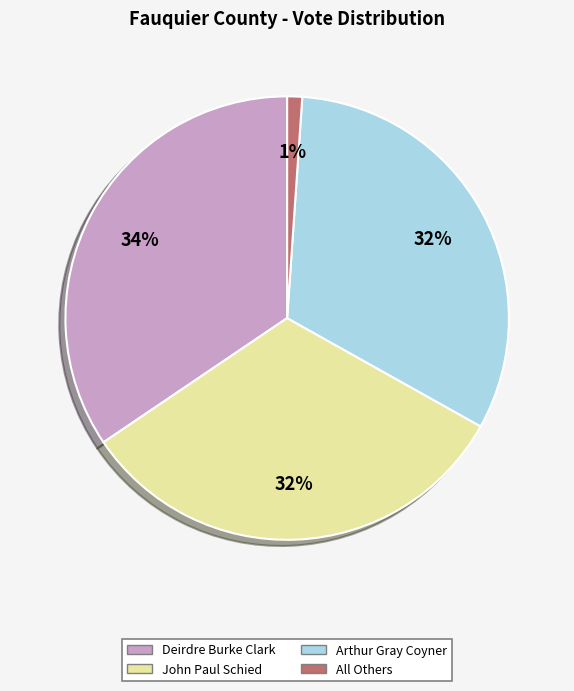

Which category has the smallest portion of the pie?

All Others